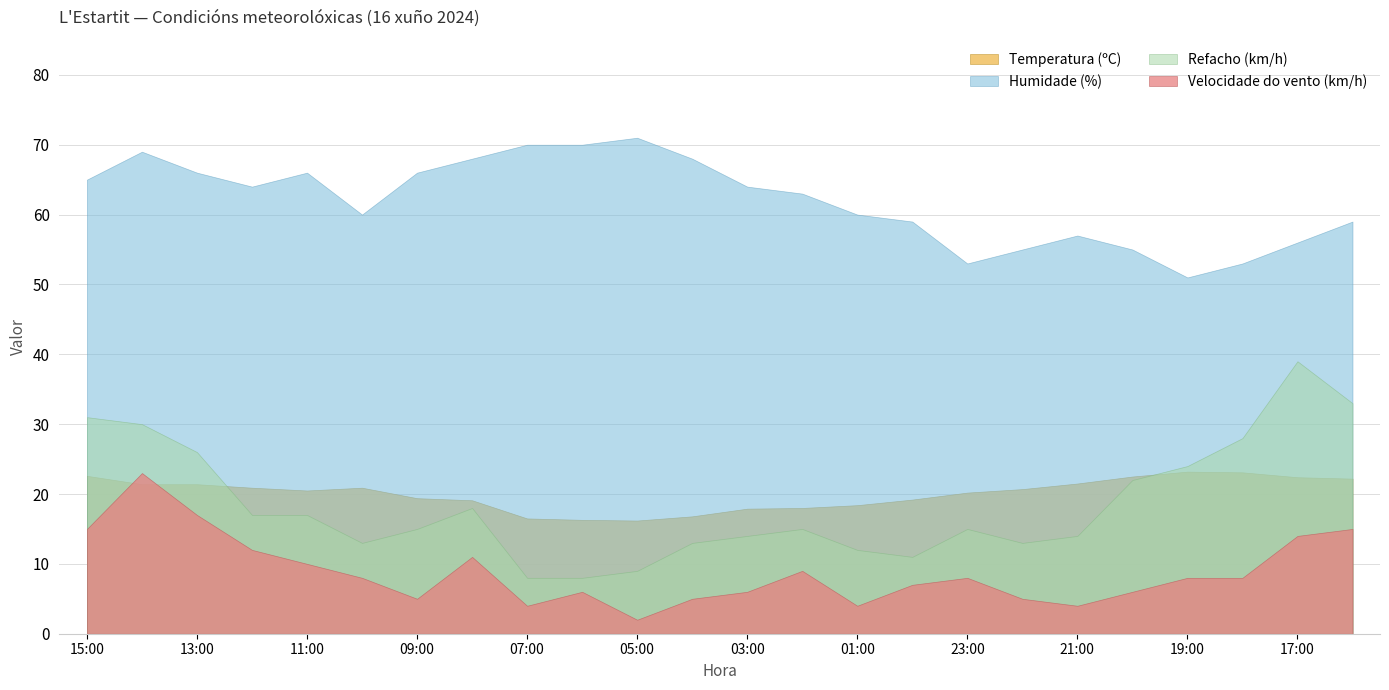

How many data points in Temperatura (ºC) are above 20?

14